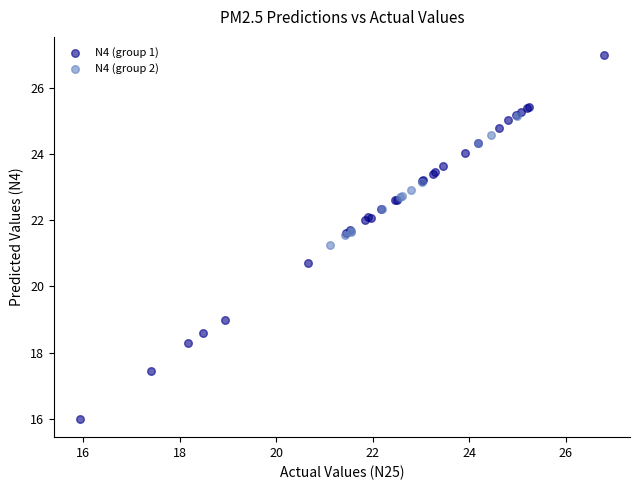

Which series reaches the minimum Y coordinate?

N4 (group 1)